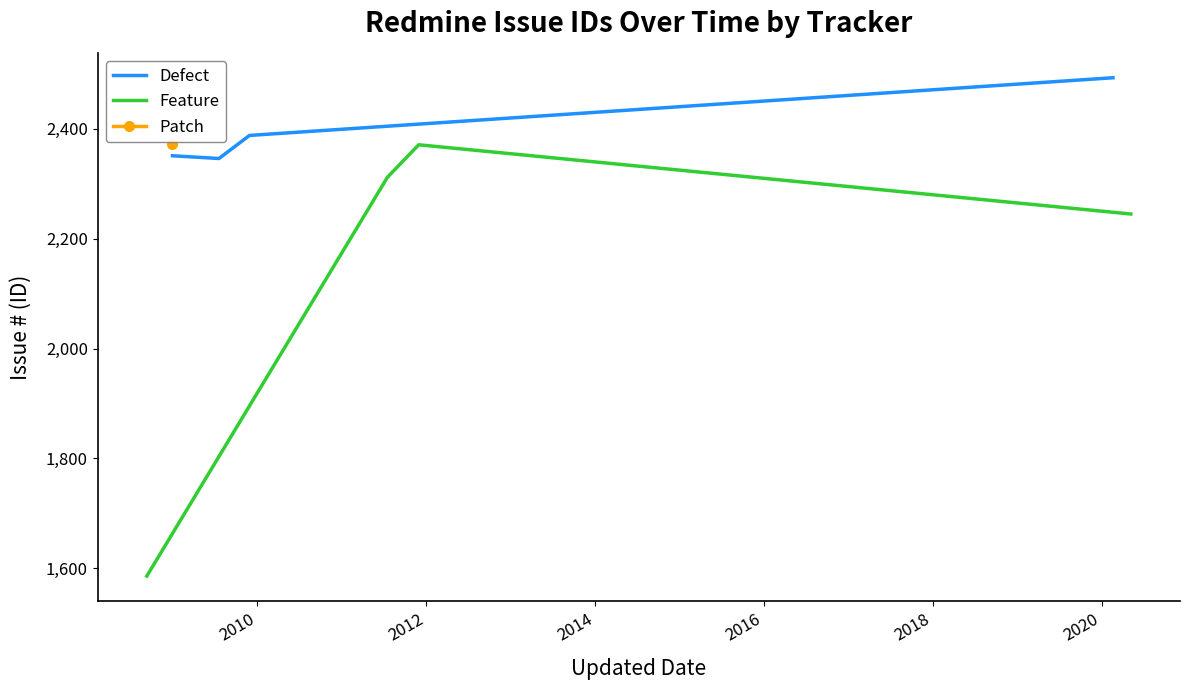

True or false: Defect has more than 0 interior local peaks.

False